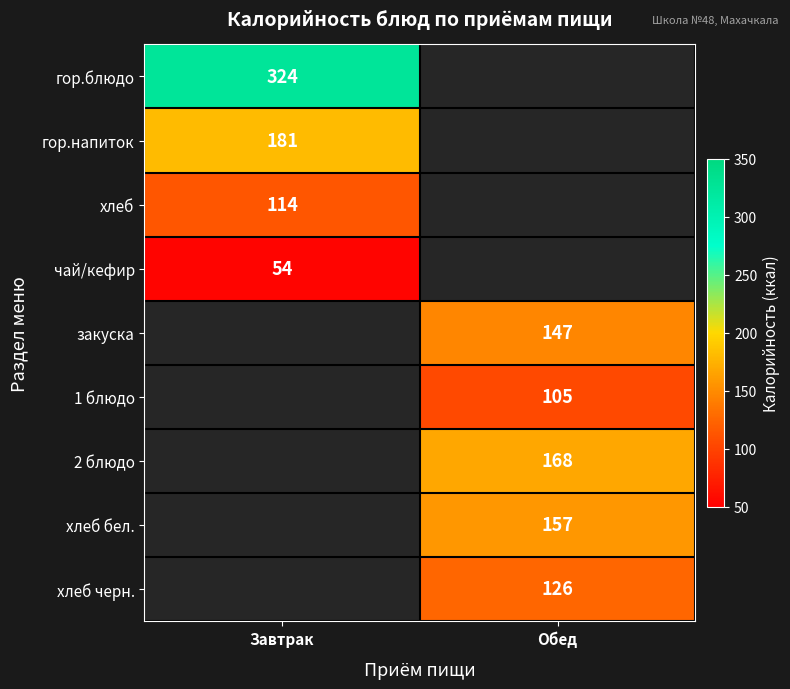

The value of чай/кефир at Завтрак is 28. True or false?

False